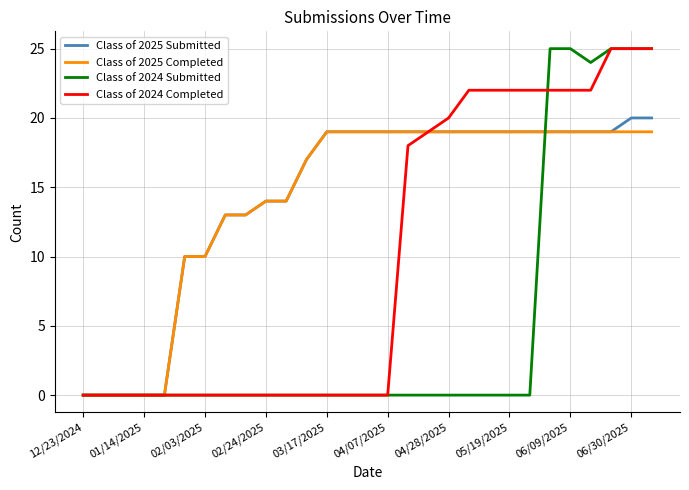

What is the maximum value for Class of 2024 Completed?

25